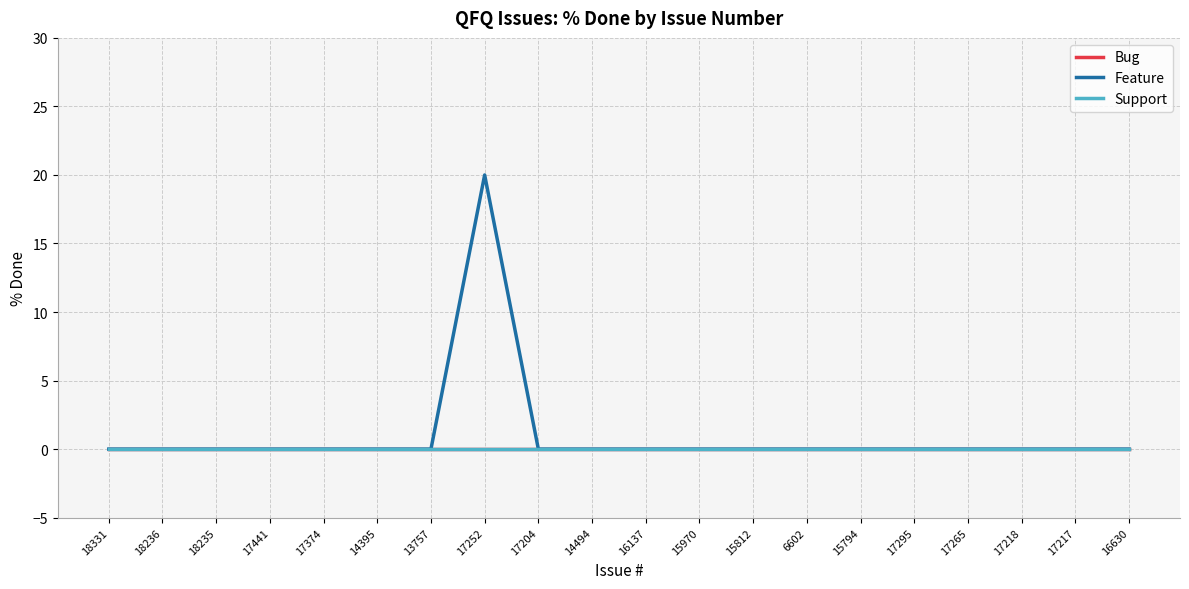

Is this an area chart (filled region under the line)?

No